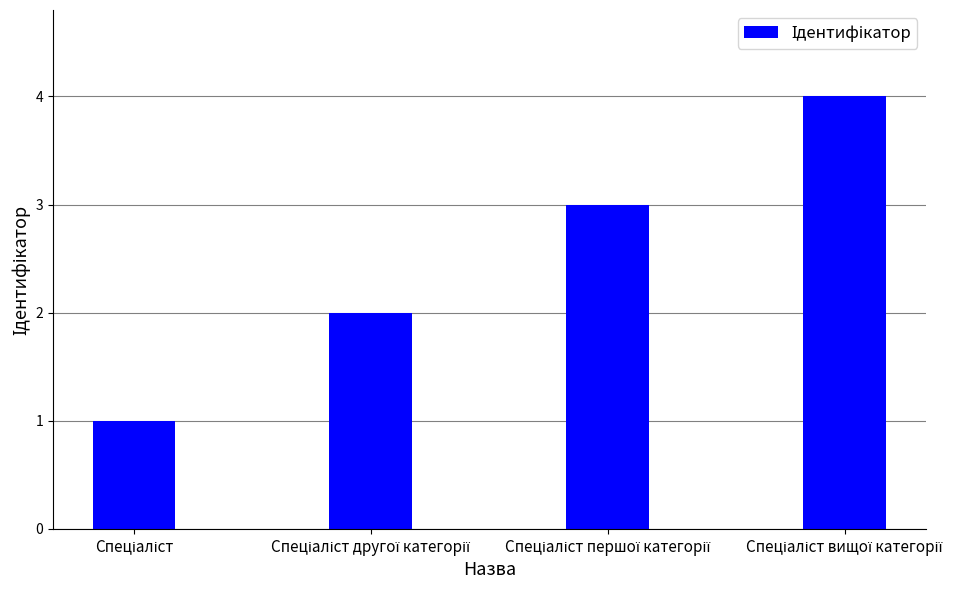

What is the sum of all values?

10